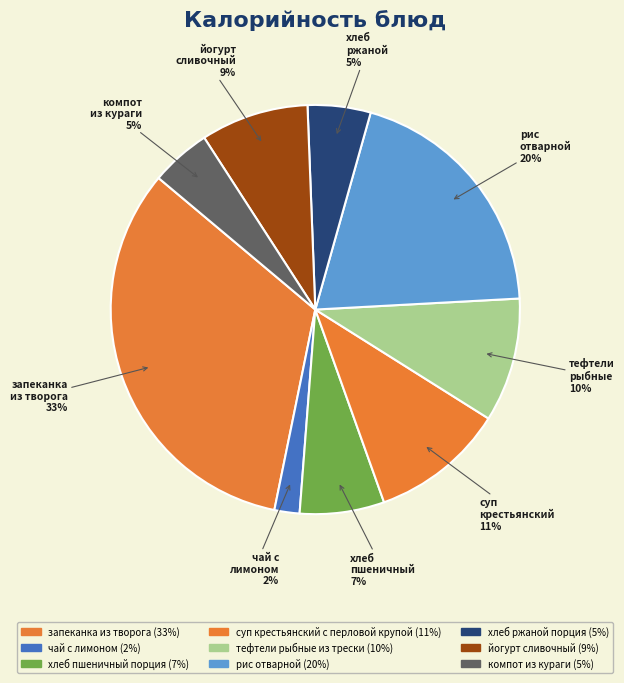

Approximately how many times larger is the value at тефтели рыбные из трески compared to йогурт сливочный?

1.1